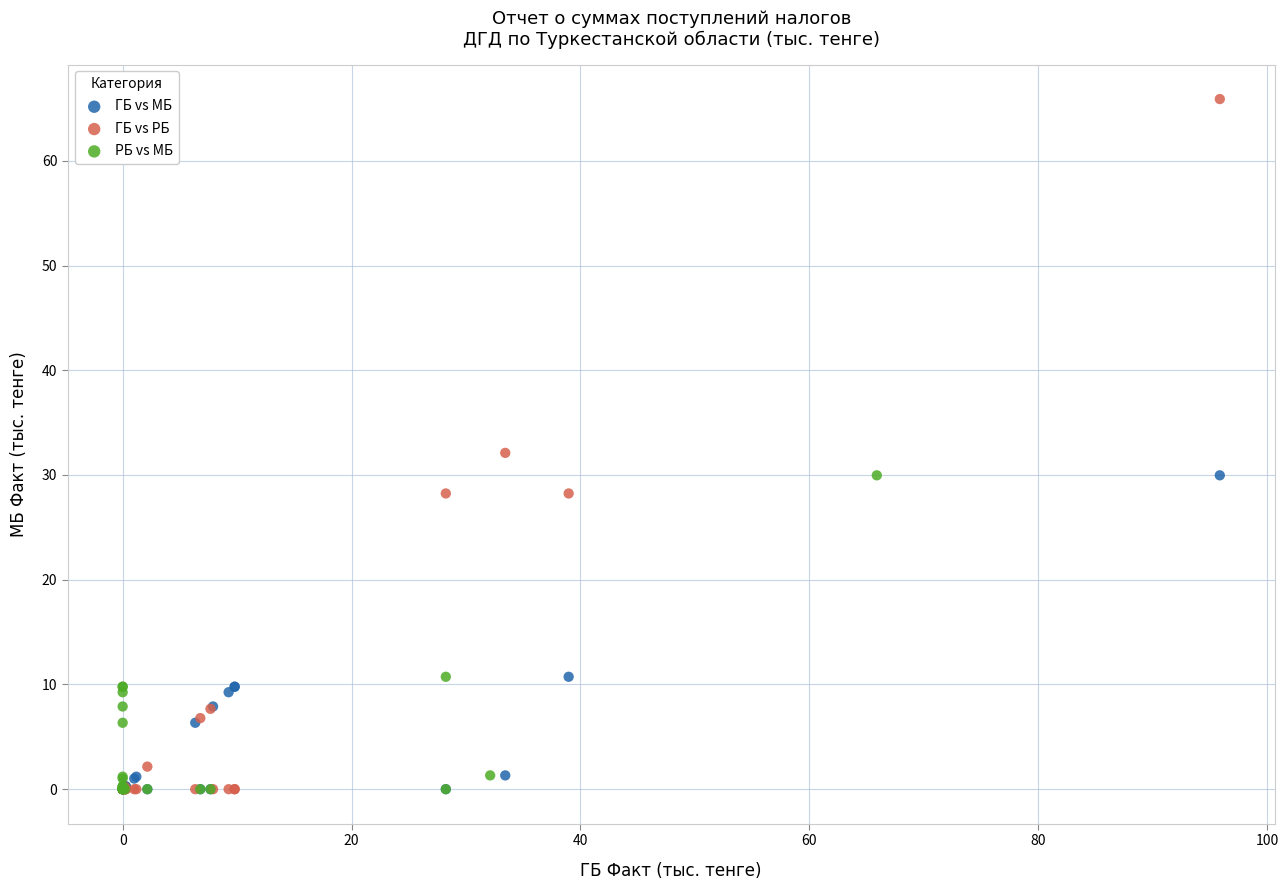

Which series contains the highest Y value?

ГБ vs РБ